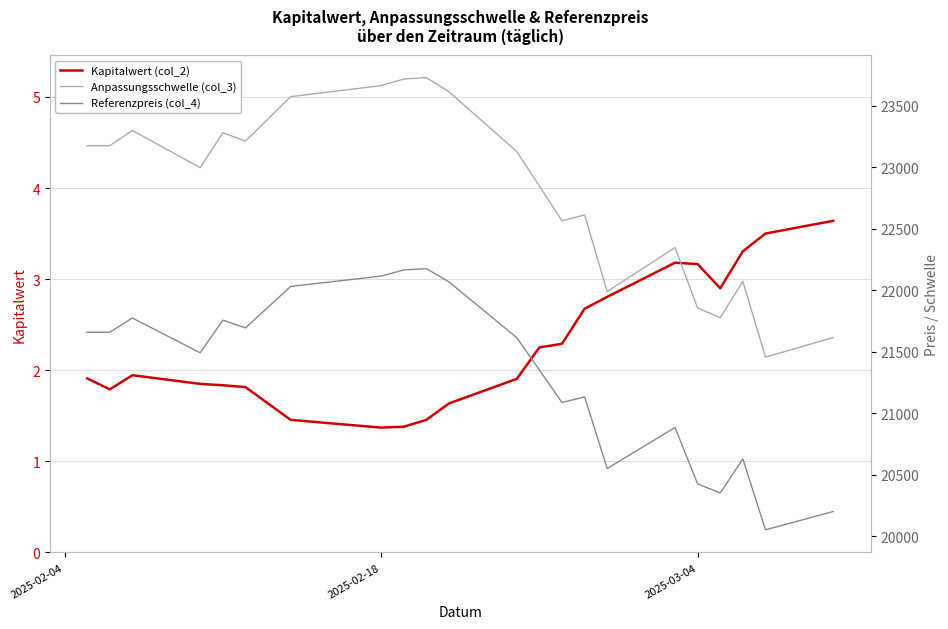

What is the difference between the maximum and minimum values in the Anpassungsschwelle (col_3) series?

2271.6